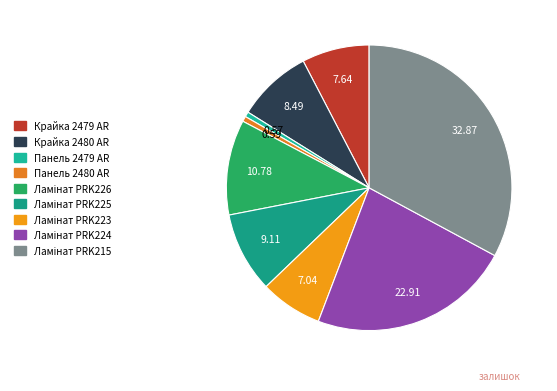

To the nearest percent, what is the average slice percentage?

11%